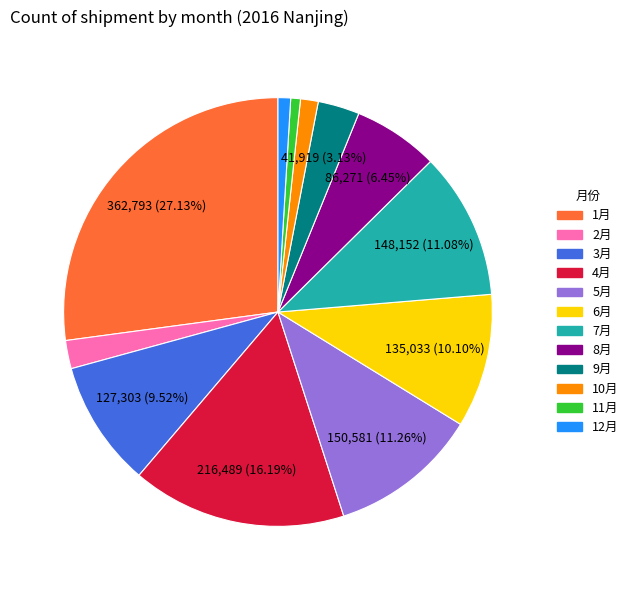

Count the number of slices in the pie.

12